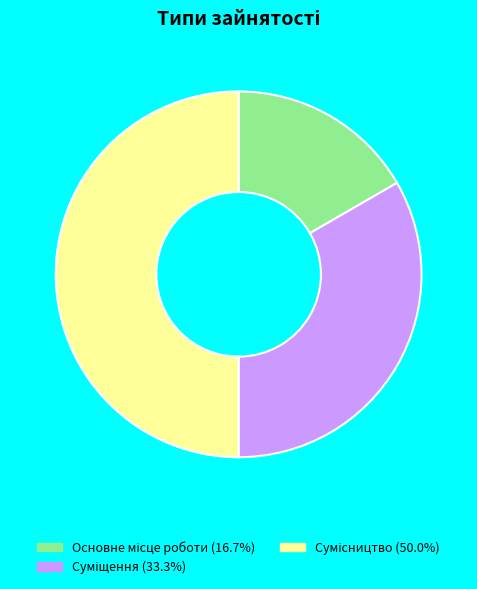

Between Суміщення and Сумісництво, which is larger?

Сумісництво